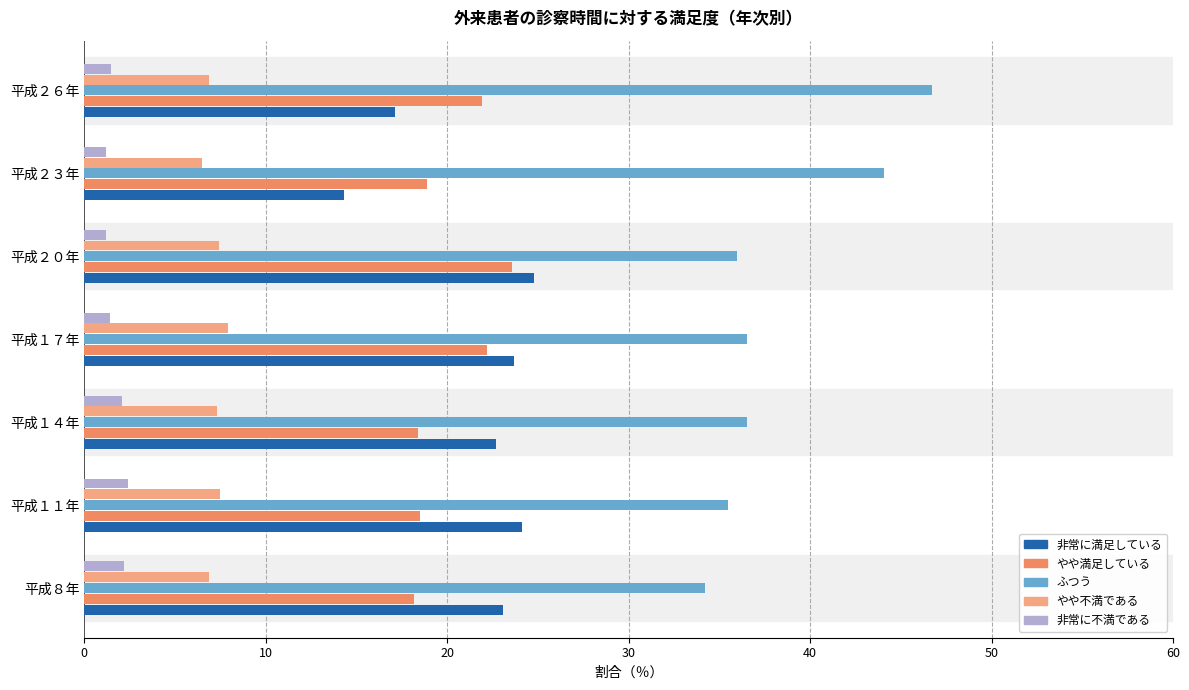

What is the difference between the maximum and minimum values in the 非常に満足している series?

10.5